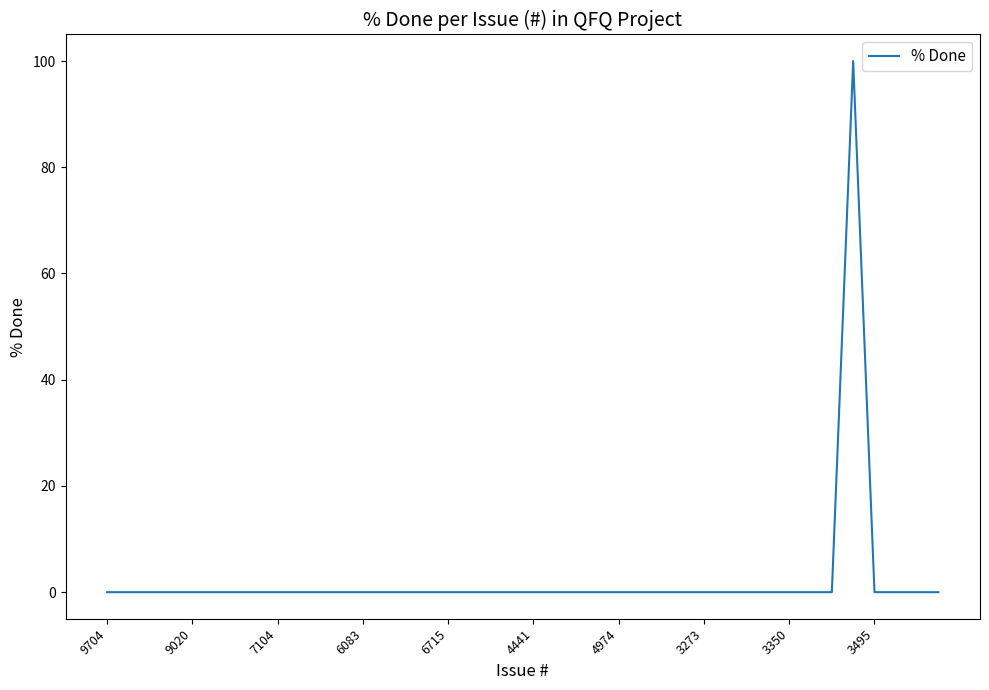

What is the difference between the maximum and minimum values?

100